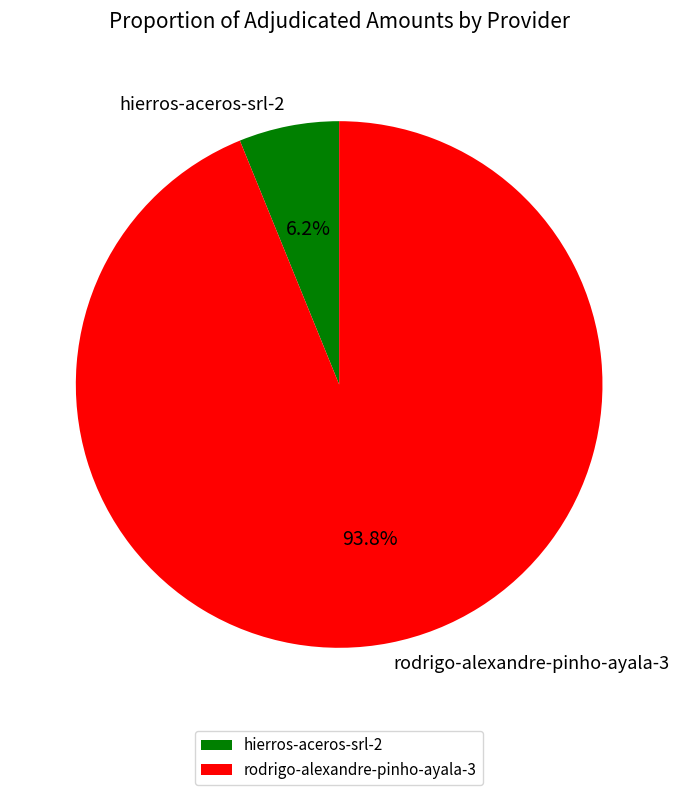

Is it true that rodrigo-alexandre-pinho-ayala-3 is 99% of the pie?

False